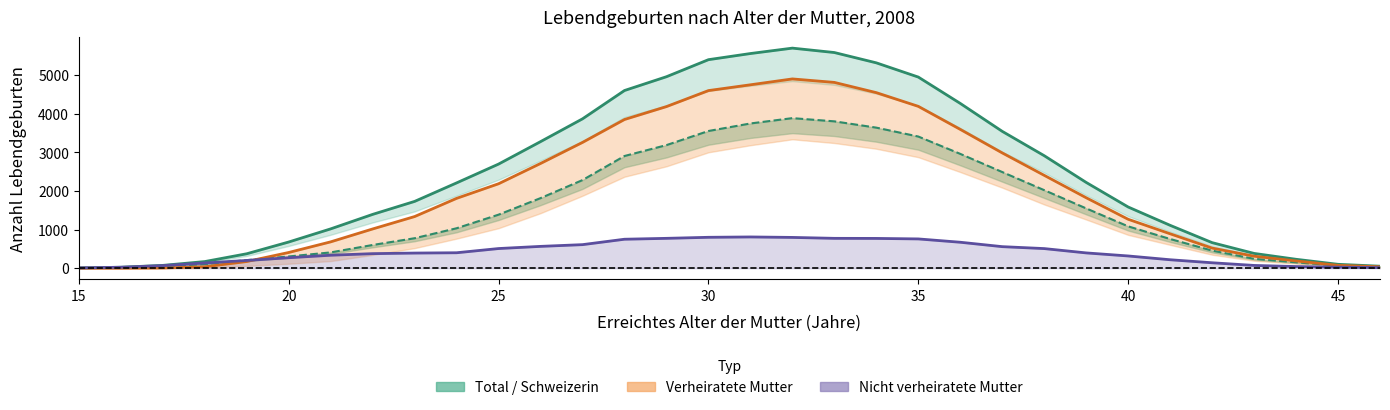

True or false: Schweizerin has more than 2 interior local peaks.

False